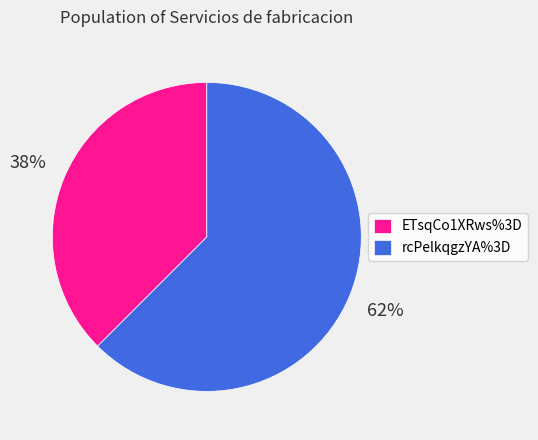

To the nearest percent, what is the average slice percentage?

50%